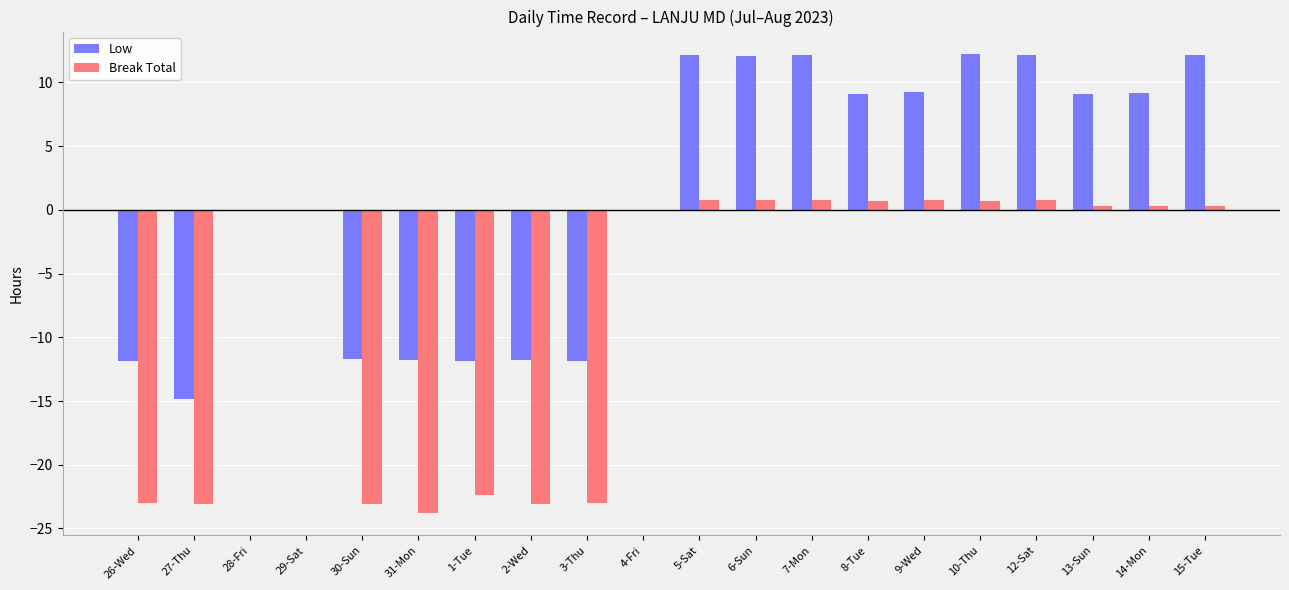

Where does the Low series first go above 9?

5-Sat